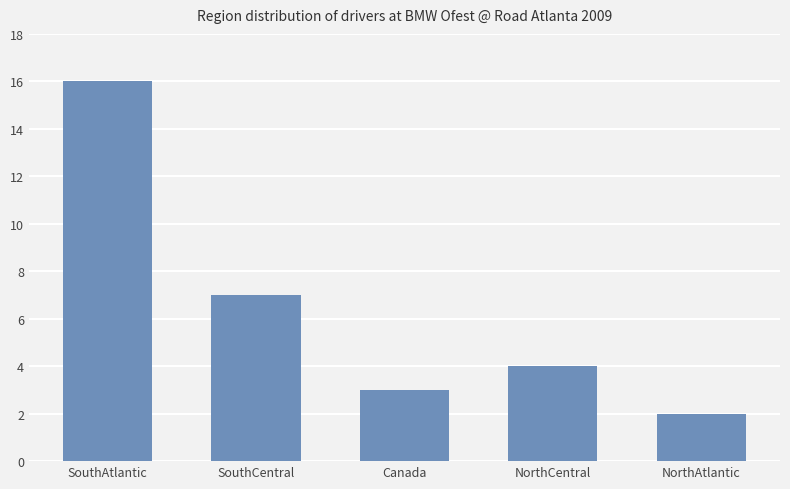

What is the greatest value displayed?

16